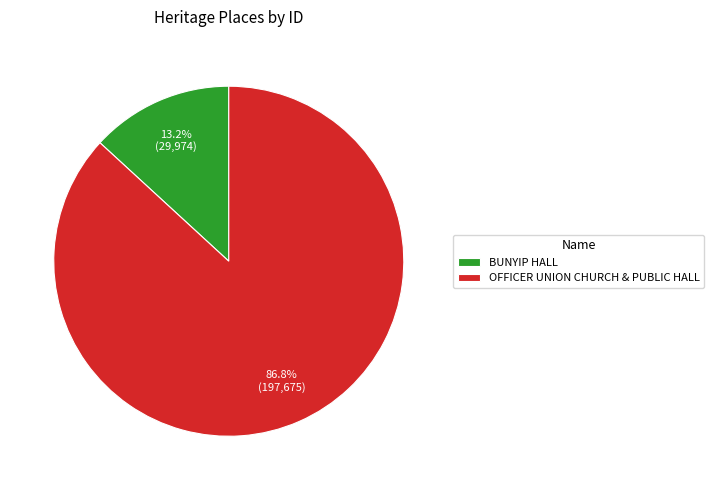

Is it true that BUNYIP HALL is 4% of the pie?

False